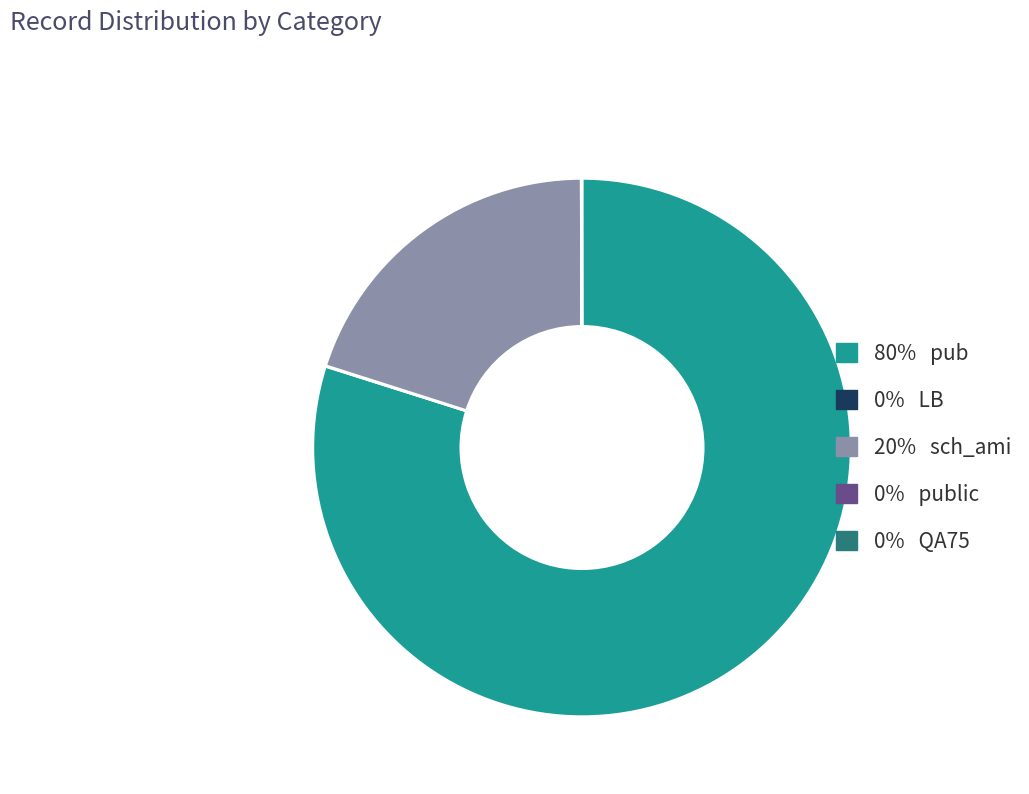

Is there a majority slice in this chart?

Yes